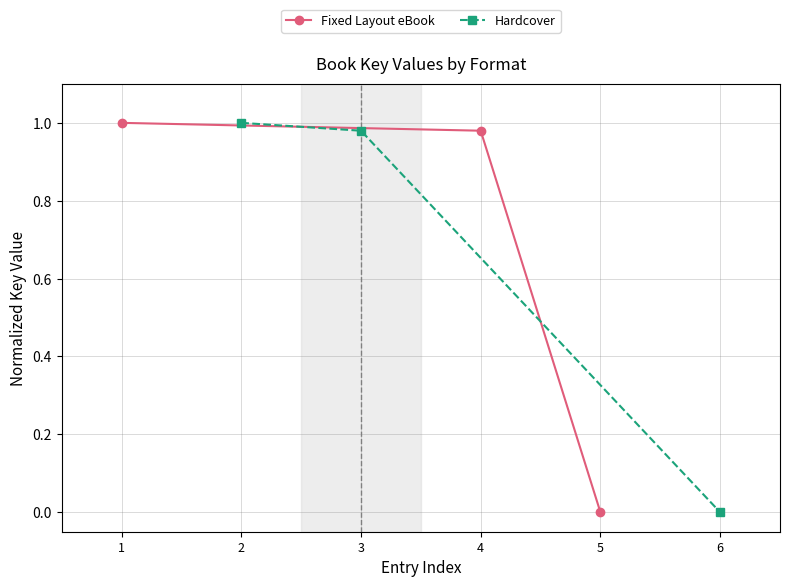

Reading left to right, extract all data points from this chart.

Fixed Layout eBook: 1.0	1.0	0.0
Hardcover: 1.0	1.0	0.0